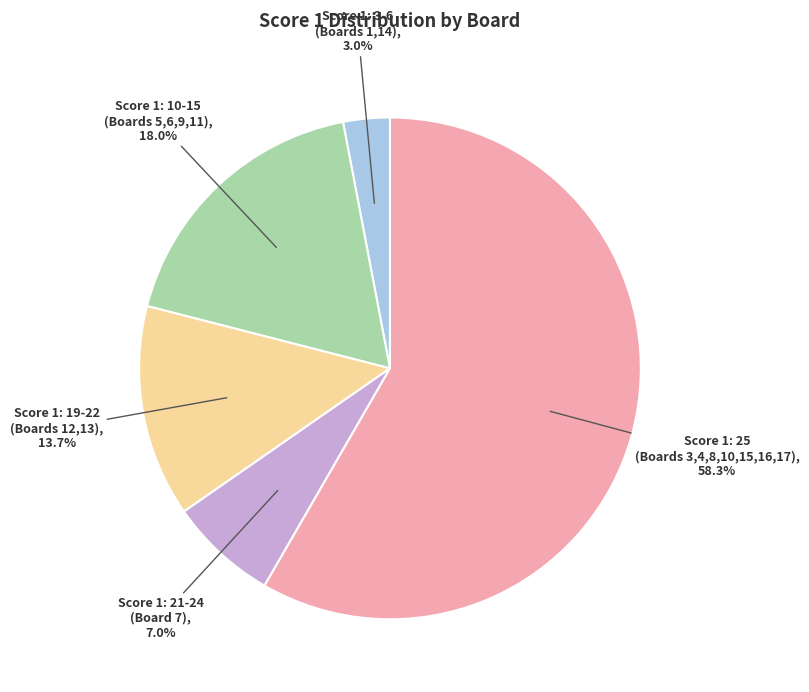

Is there a majority slice in this chart?

Yes